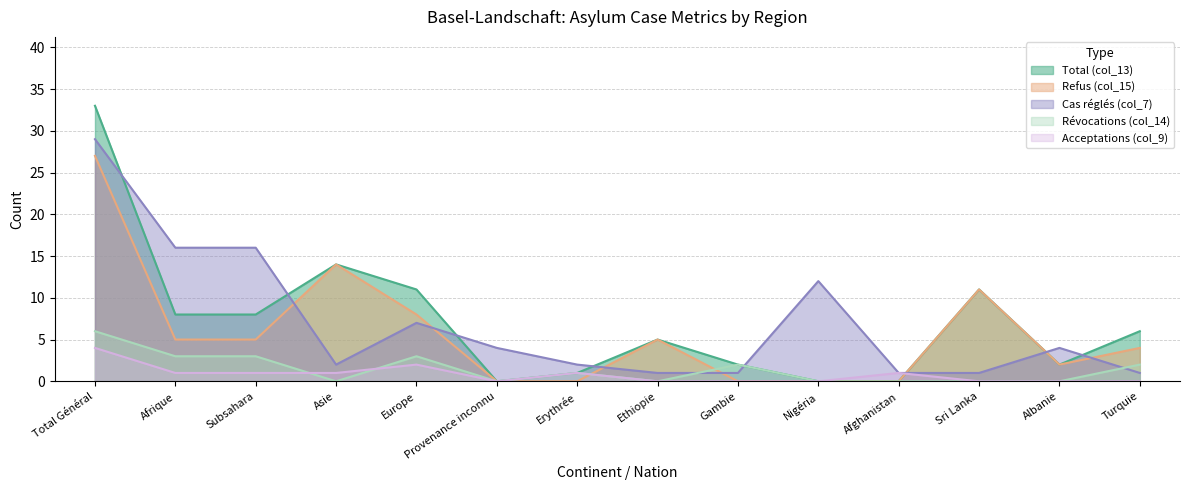

In Révocations (col_14), how many points are lower than both neighbors (excluding endpoints)?

3